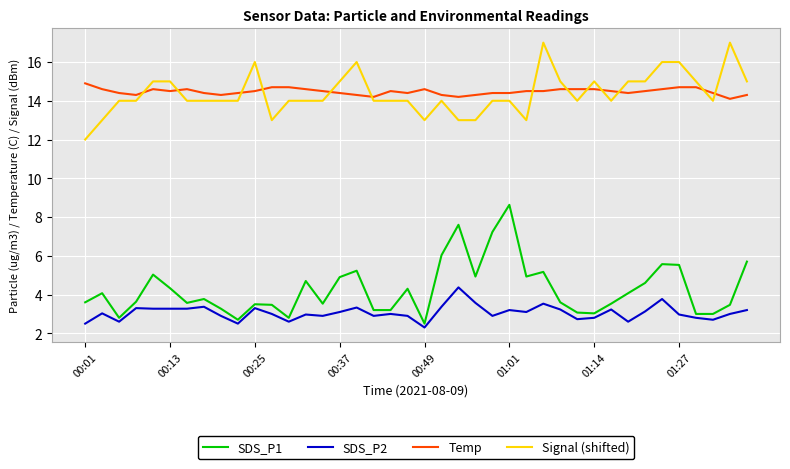

True or false: Temp and SDS_P2 intersect in this chart.

False